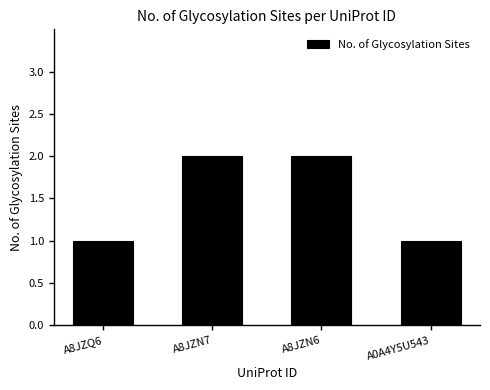

Reading left to right, list all the values displayed in this chart.

A8JZQ6=1	A8JZN7=2	A8JZN6=2	A0A4Y5U543=1